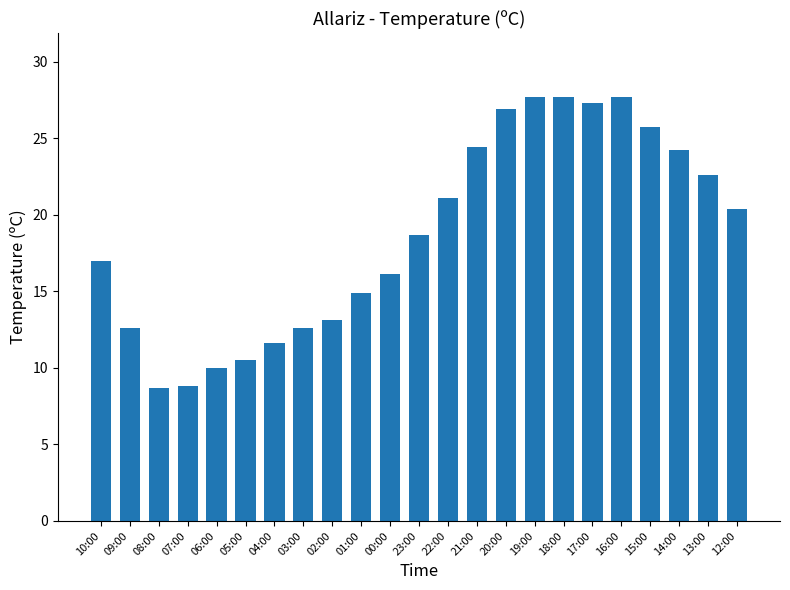

Count the number of categories in the chart.

23